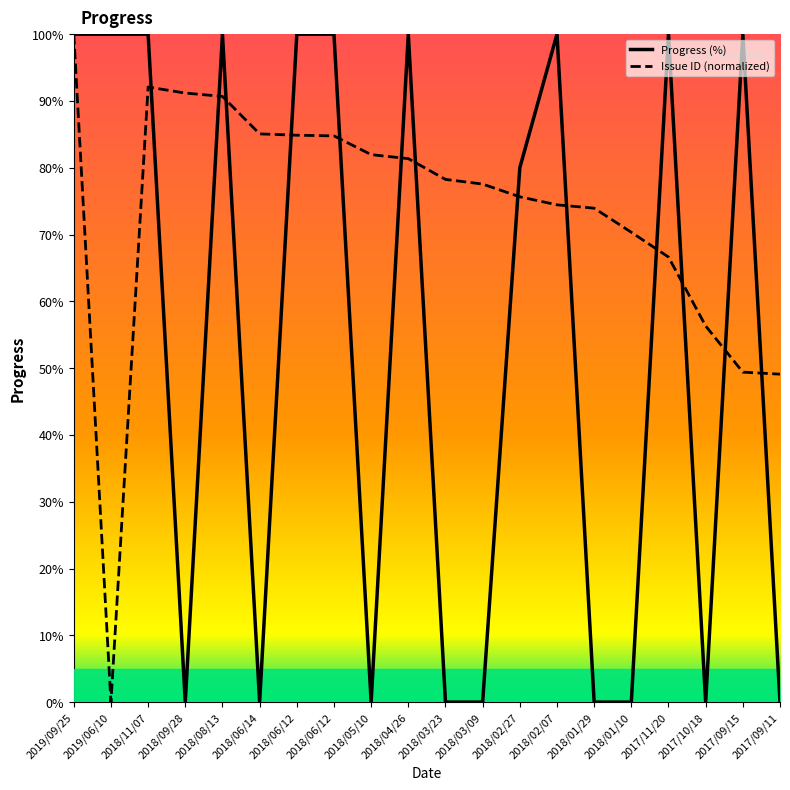

Rank the series at 2018/05/10 from highest to lowest value.

Issue ID (normalized), Progress (%)